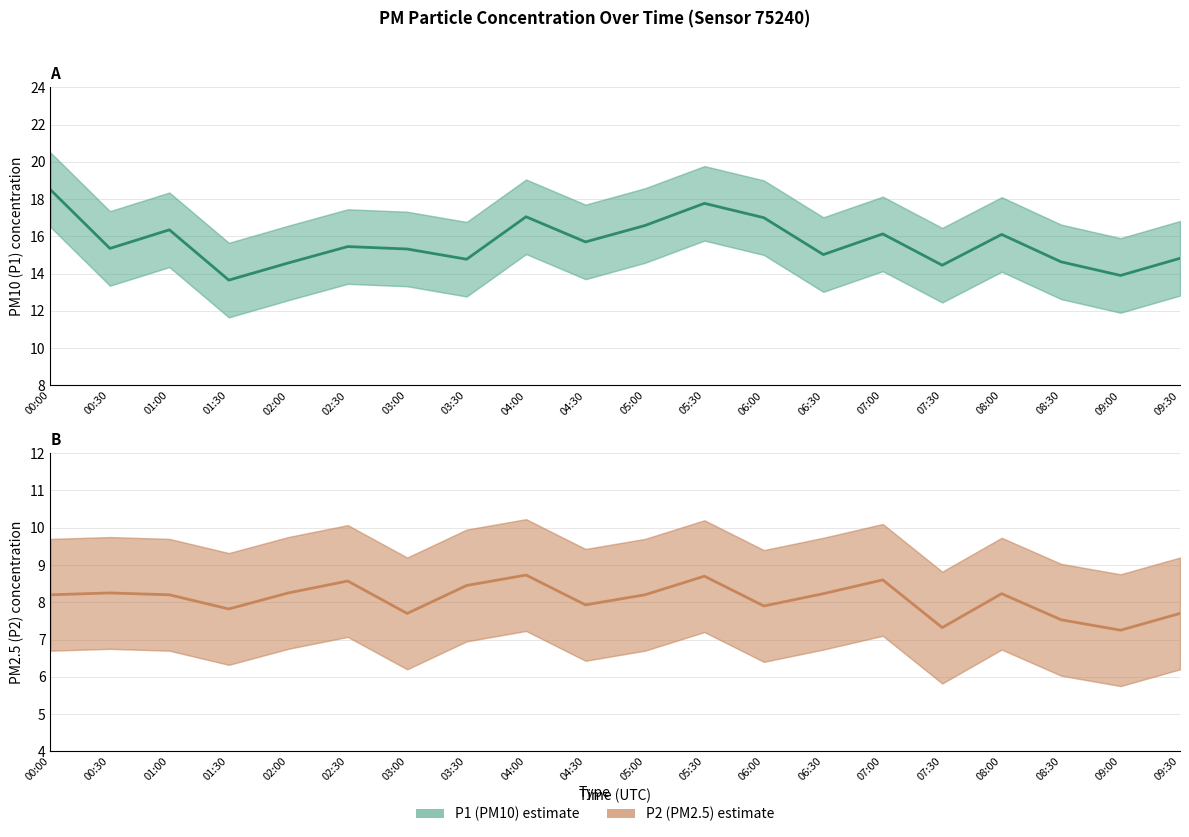

In P2 (PM2.5) estimate, how many points are lower than both neighbors (excluding endpoints)?

6